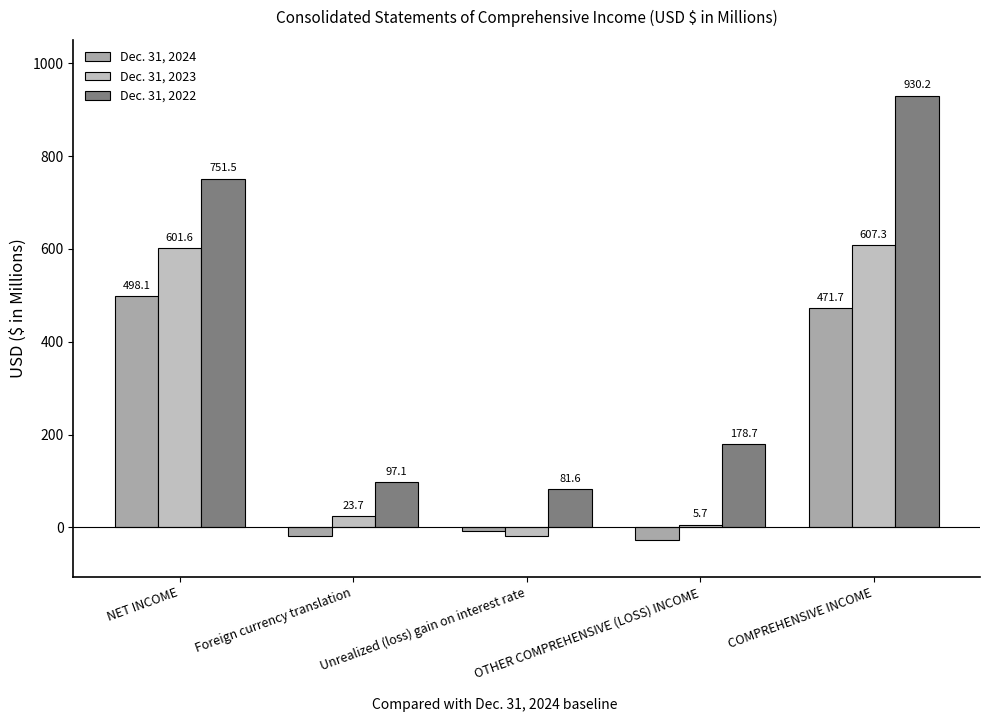

List the series in order of their overall mean, lowest first.

Dec. 31, 2024, Dec. 31, 2023, Dec. 31, 2022